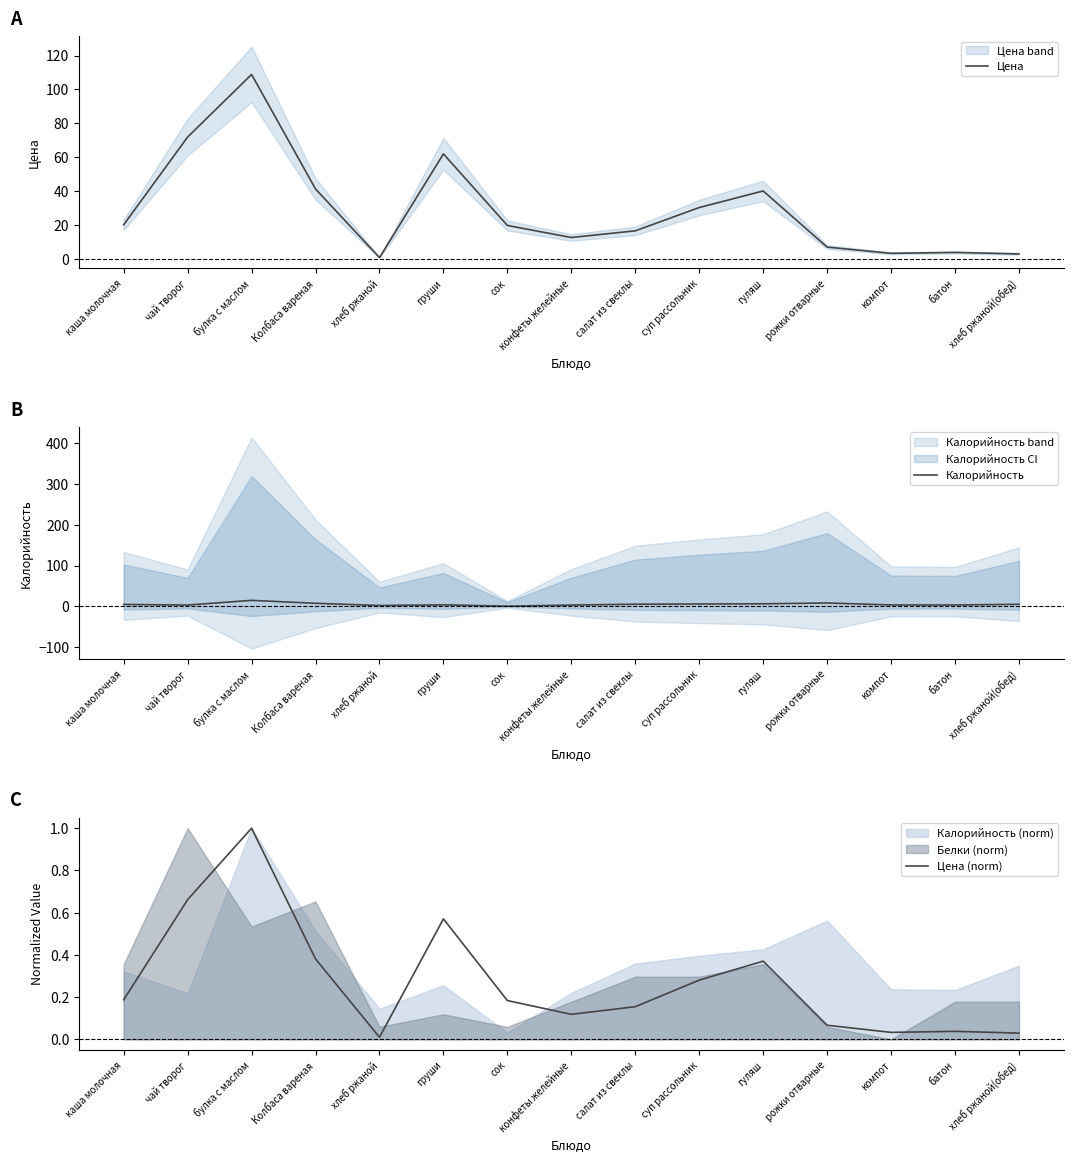

What is the value of the Цена (norm) point at the 6th from the left?

0.6